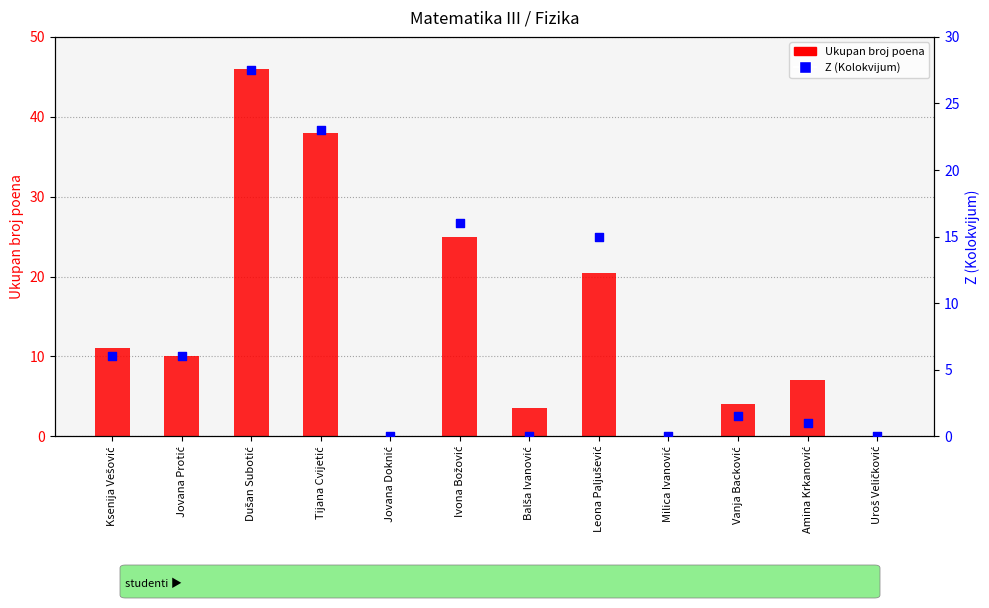

What are all the series names shown in the legend?

Ukupan broj poena, Z (Kolokvijum)